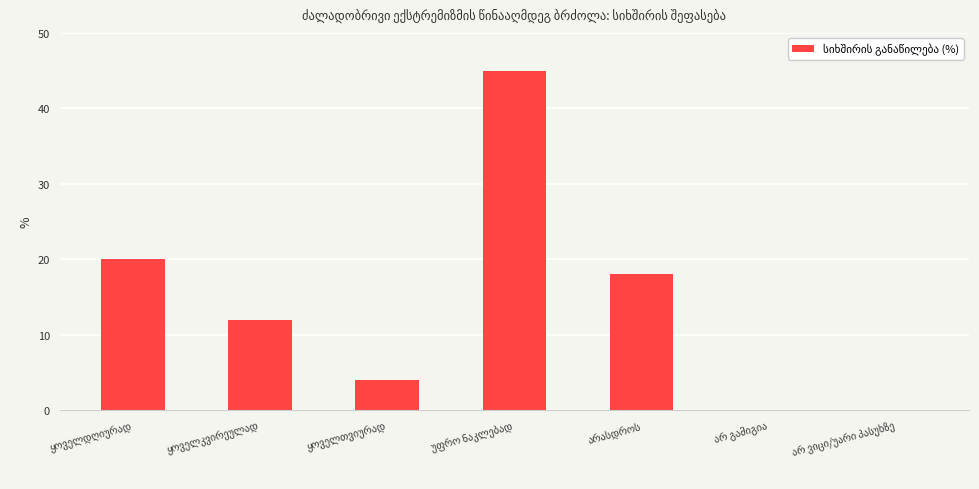

What is the greatest value displayed?

45